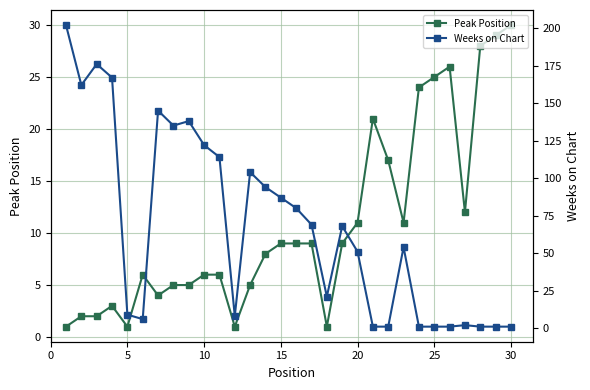

What is the maximum value for Weeks on Chart?

202